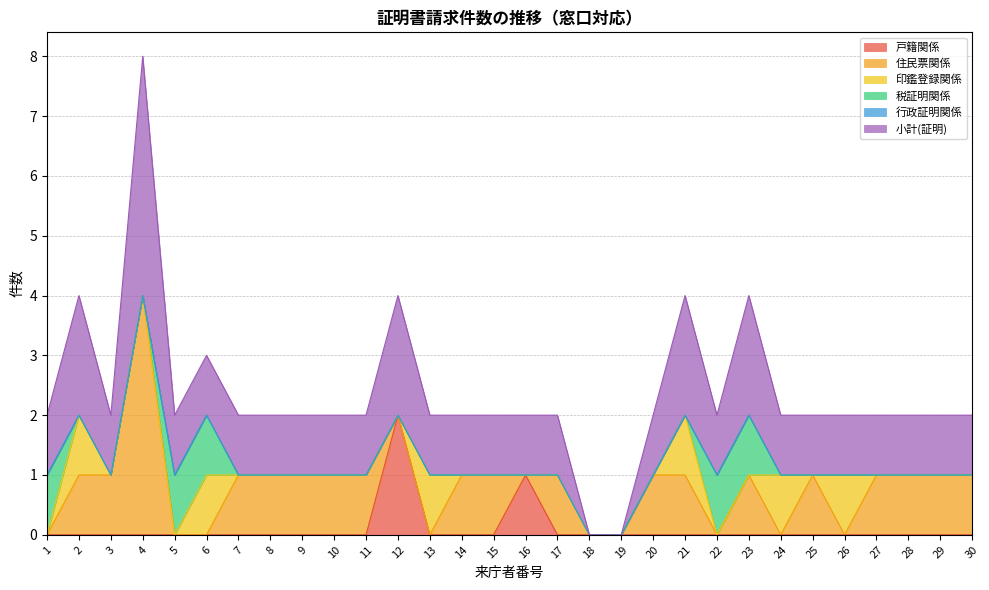

Does the chart have visible grid lines?

Yes